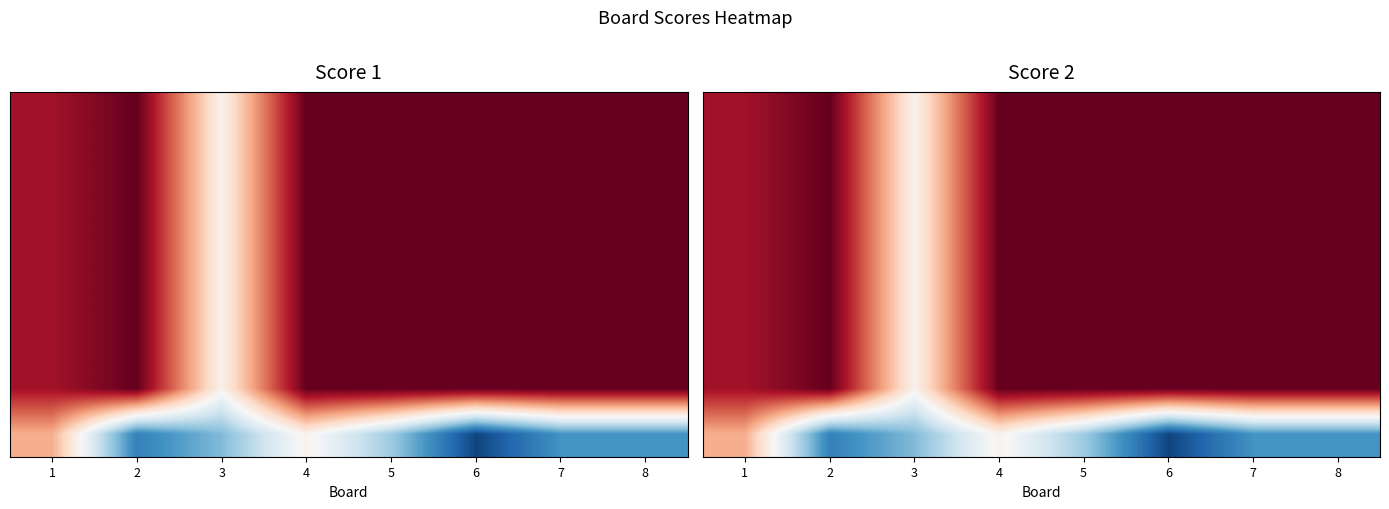

Between 2 and 8, which is larger?

2